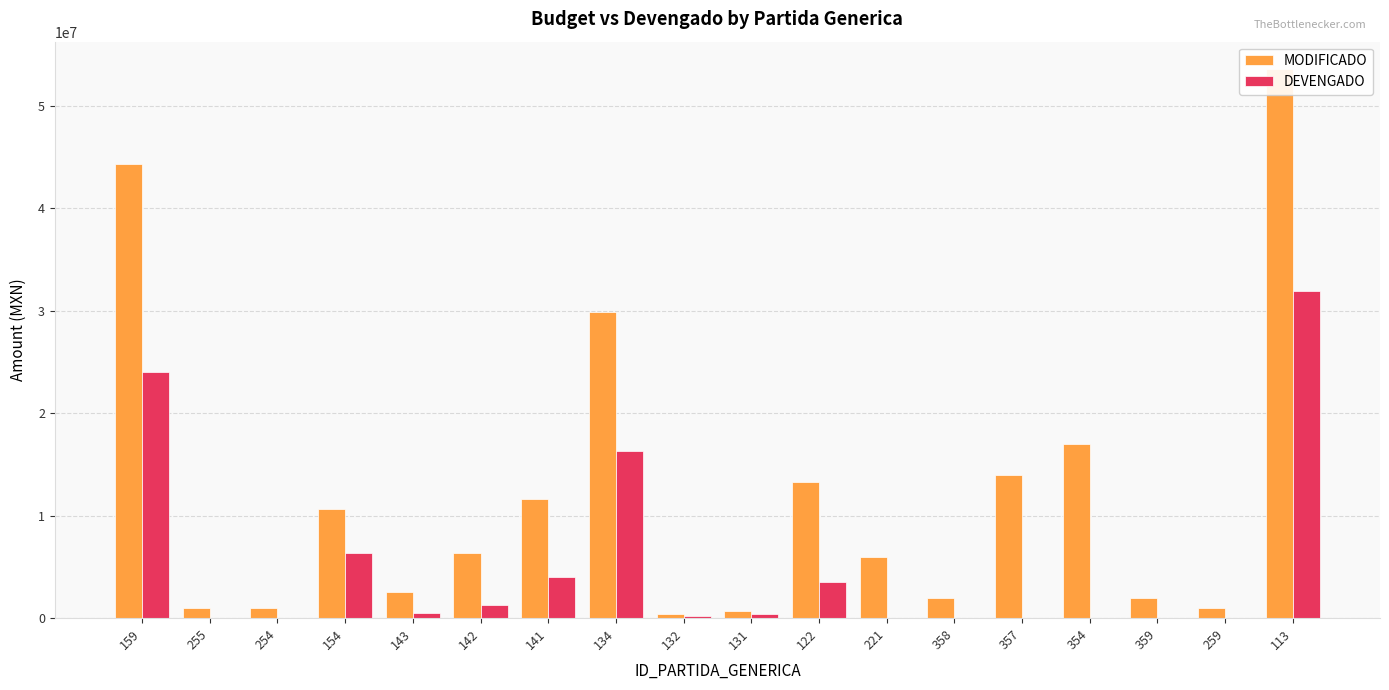

At how many categories does at least one series exceed 16874220?

4